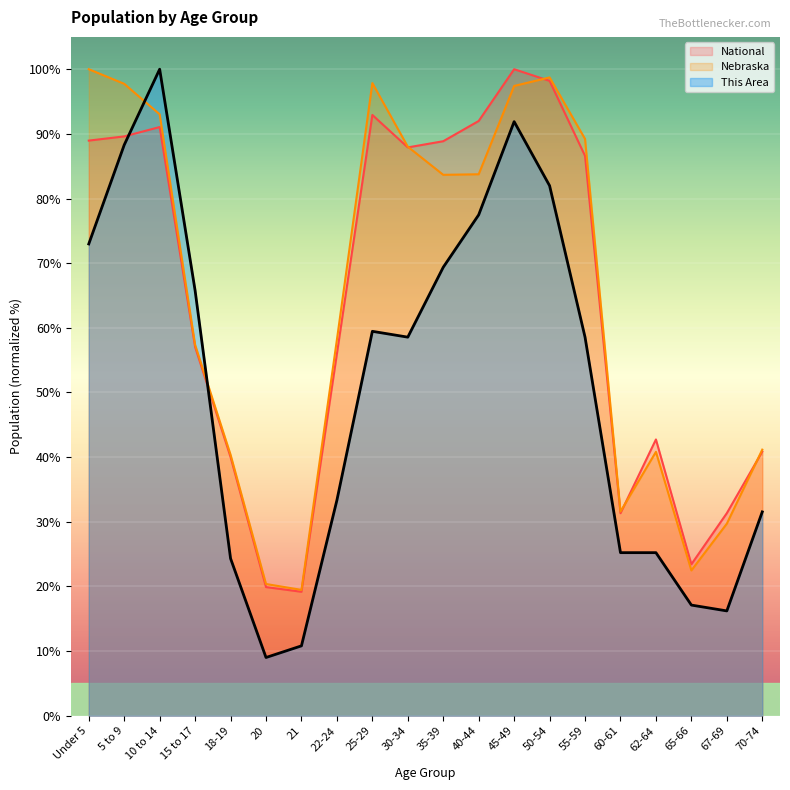

What is the difference between the maximum and minimum values in the Nebraska series?

80.5